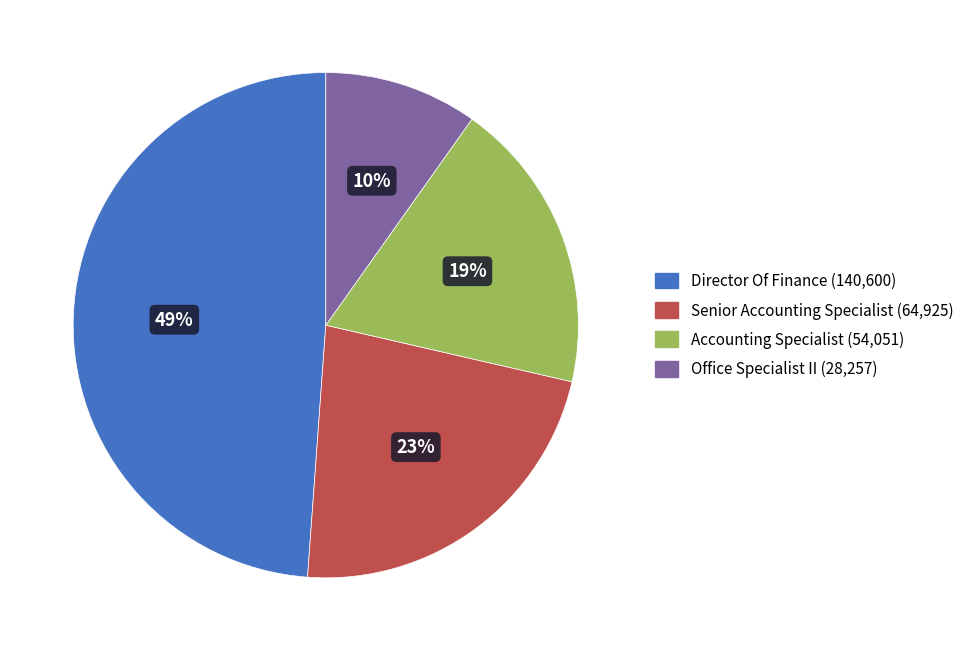

To the nearest percent, what portion does Senior Accounting Specialist represent?

23%